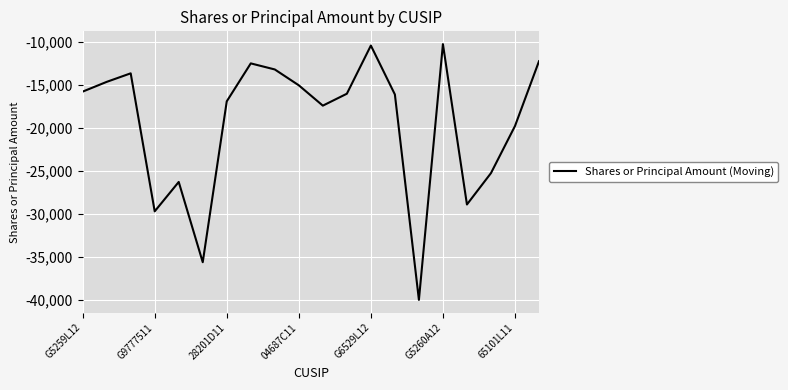

What is the greatest value displayed?

-10236